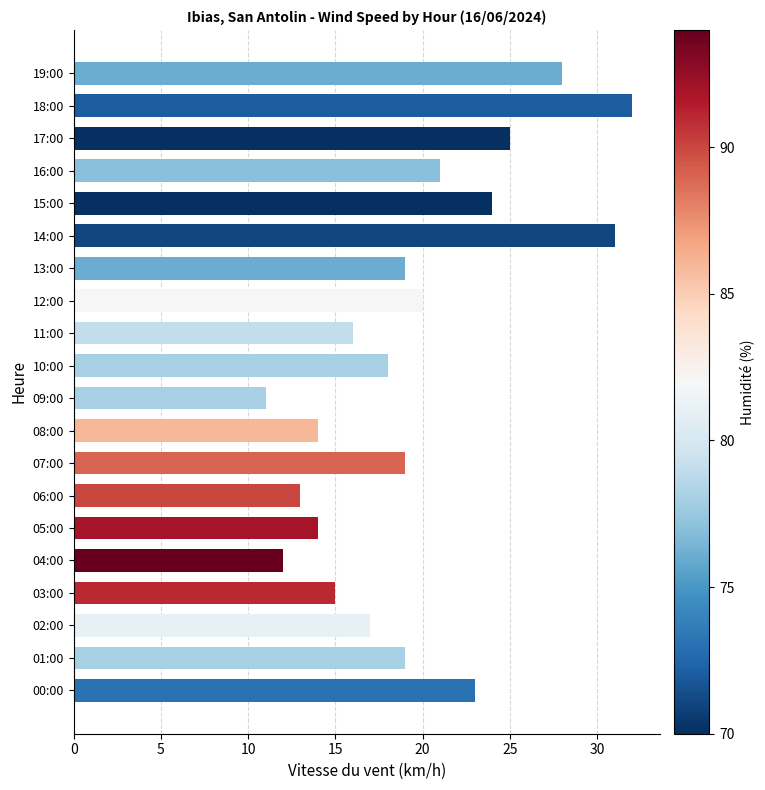

The value at 02:00 is 17. True or false?

True